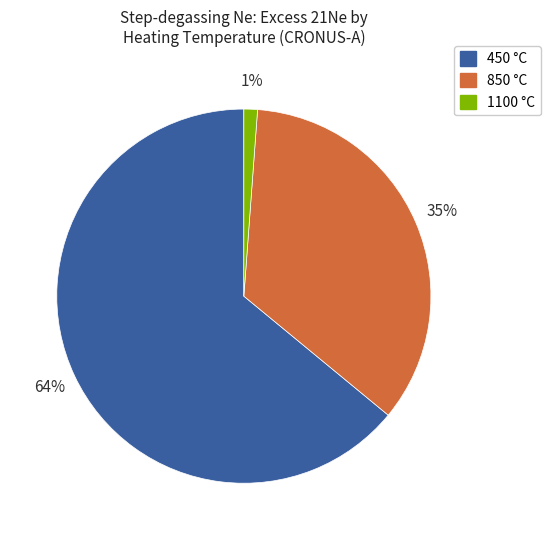

Which category has the biggest portion of the pie?

450 °C